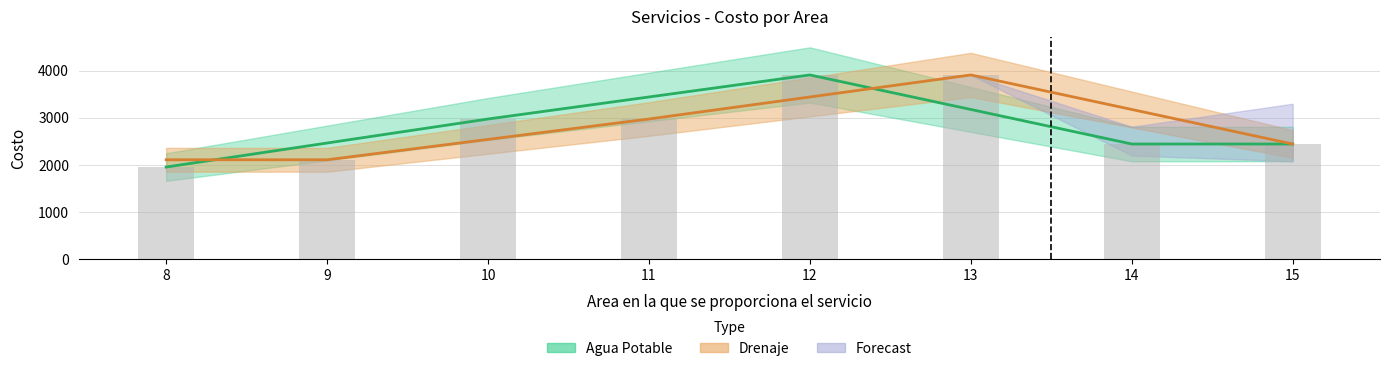

Is it true that the value at 9 is 2918?

False